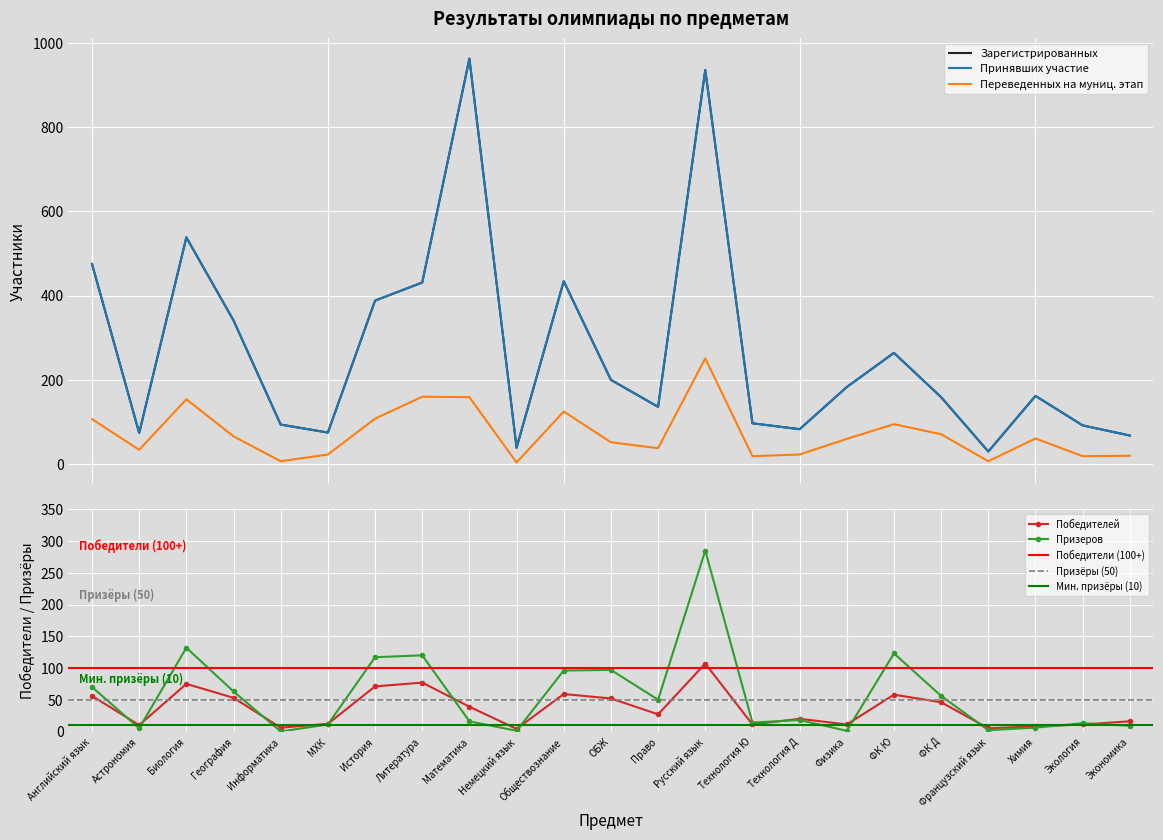

Which series changed the most between География and Немецкий язык?

Зарегистрированных